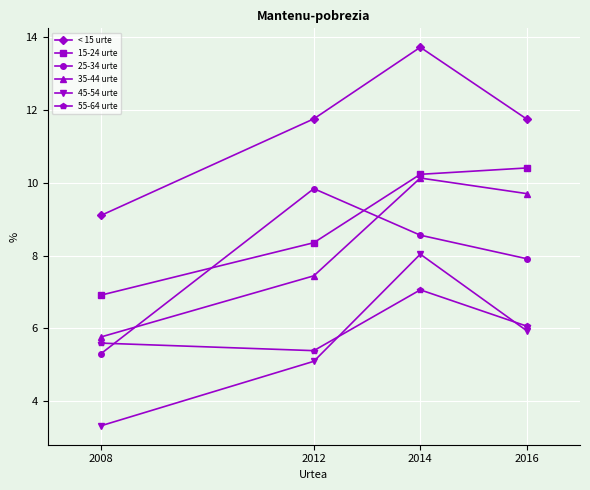

Does the chart have visible grid lines?

Yes